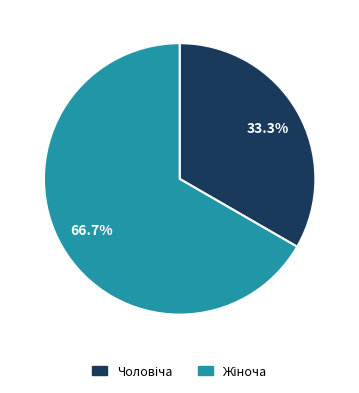

Is there a majority slice in this chart?

Yes